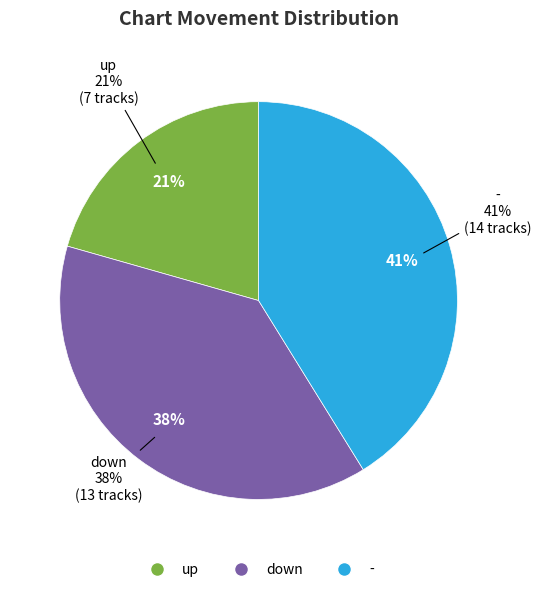

What is the ratio of the value at down to the value at up?

1.9